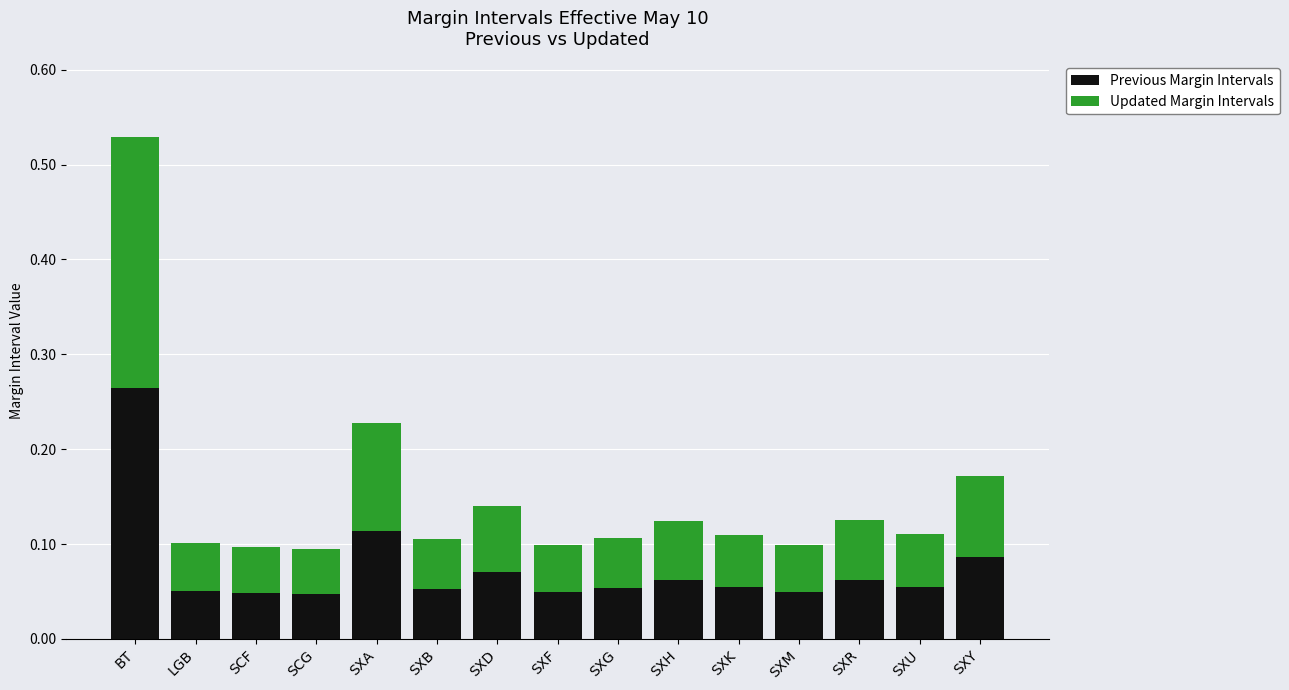

What is the sum of all Previous Margin Intervals values?

1.1